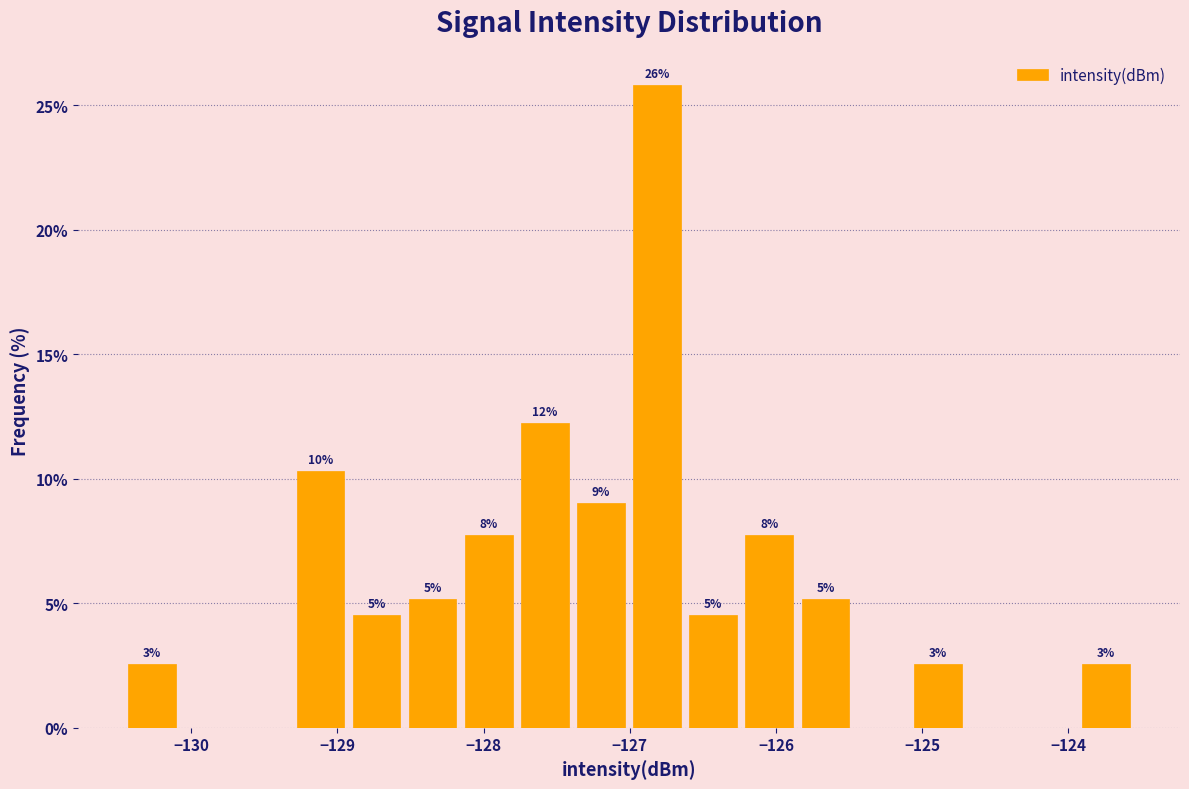

Read against the x-axis, roughly where is the centre of the tallest bar?

-126.8